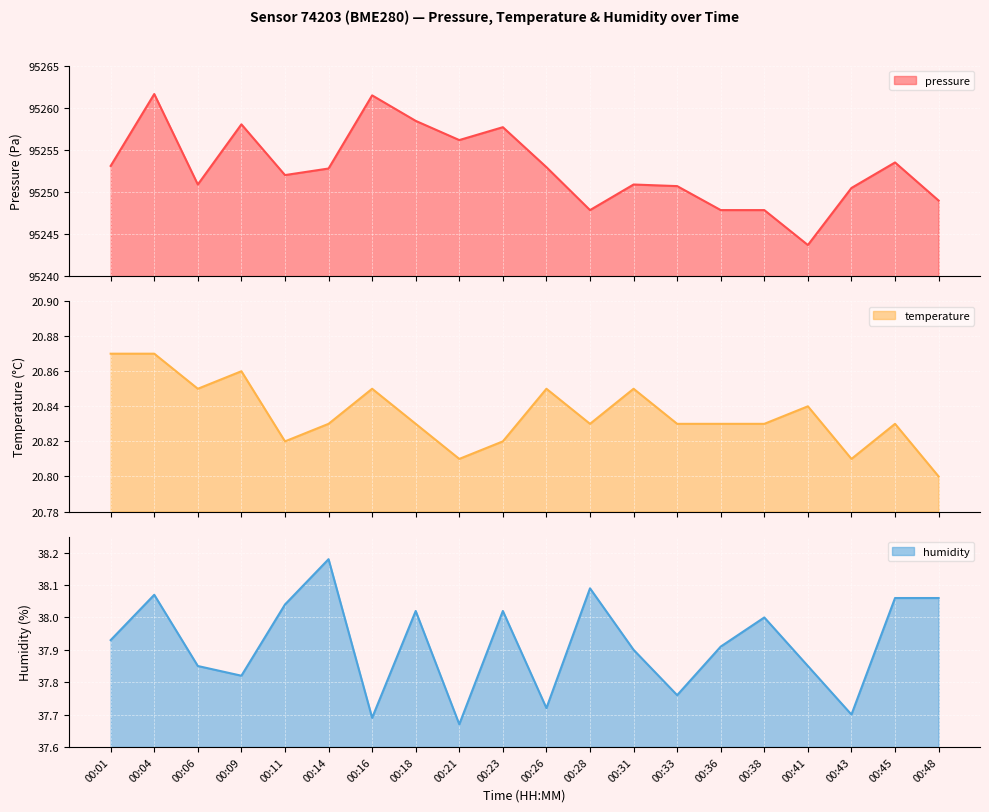

What is the difference between the second highest and second lowest values in the humidity series?

0.4